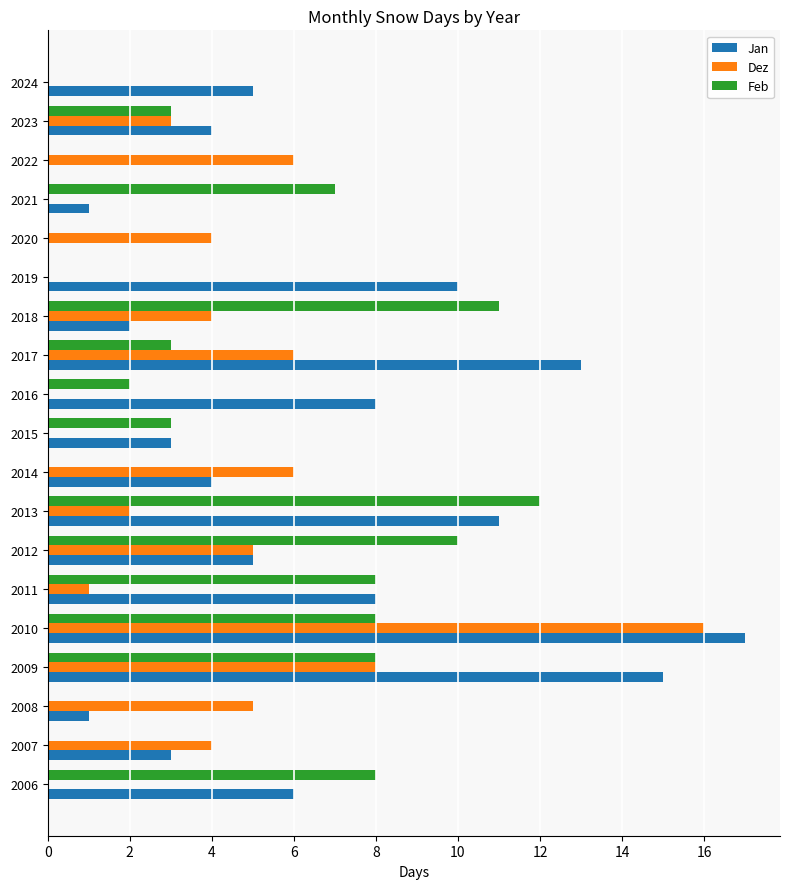

What is the highest value of the Feb series?

12